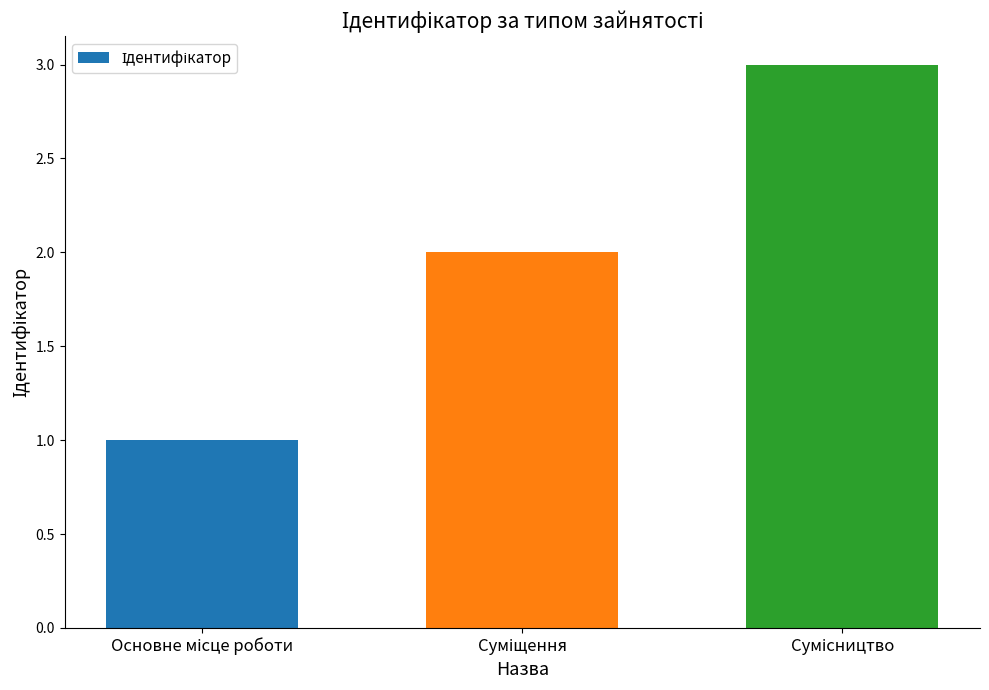

What is the greatest value displayed?

3